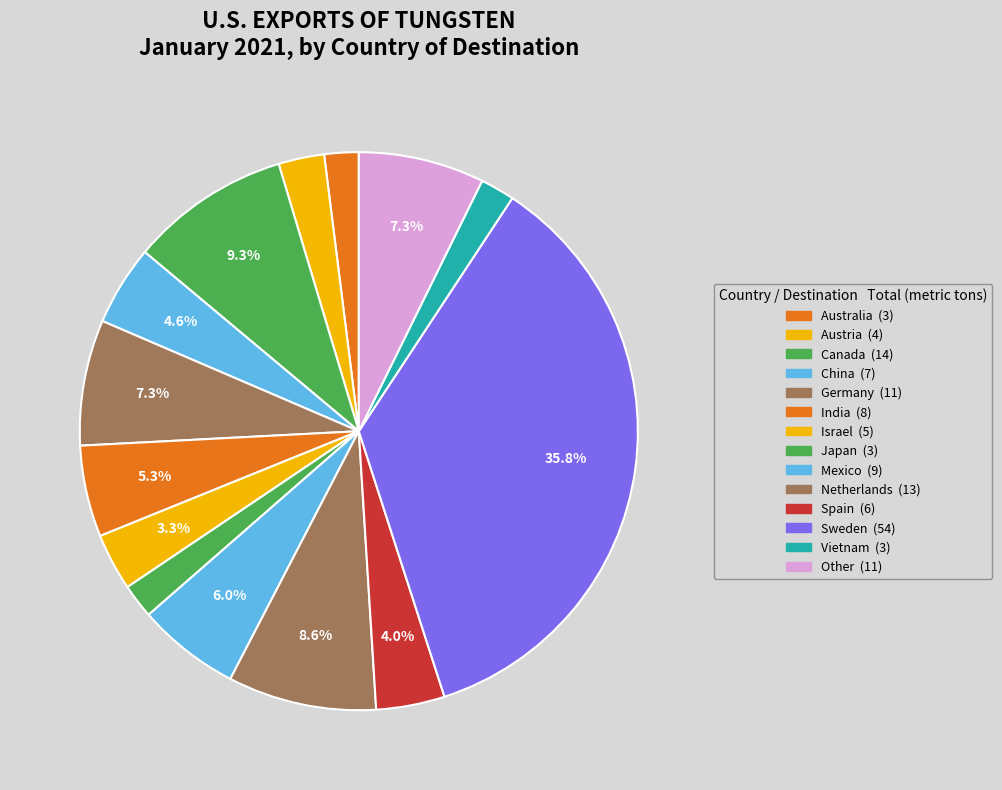

What is the largest slice in the pie chart?

Sweden